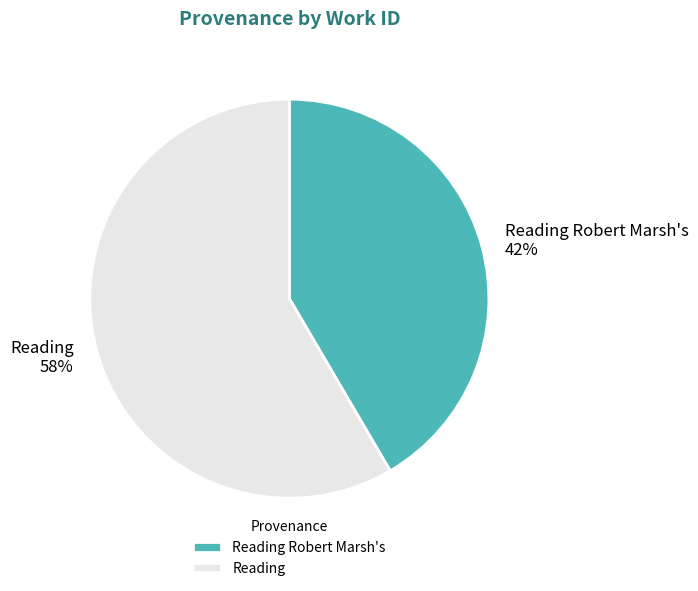

What is the largest slice in the pie chart?

Reading